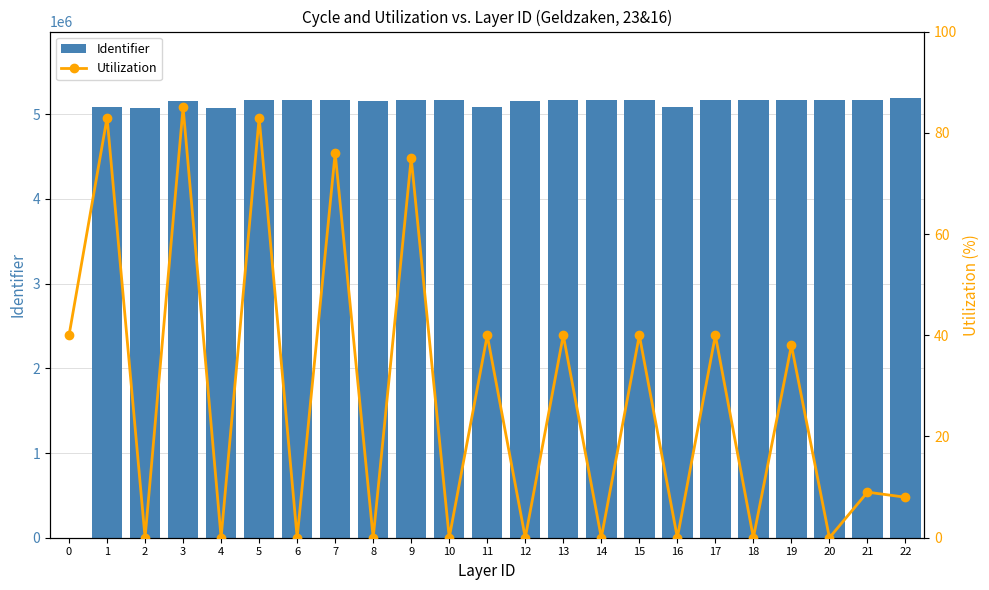

Reading left to right, list all the values displayed in this chart.

Identifier: 0	5079980	5076783	5158836	5076788	5160878	5171087	5171090	5158914	5160985	5161077	5078653	5158908	5169013	5169014	5169151	5078730	5168971	5168968	5168970	5169218	5169221	5195306
Utilization: 40	83	0	85	0	83	0	76	0	75	0	40	0	40	0	40	0	40	0	38	0	9	8